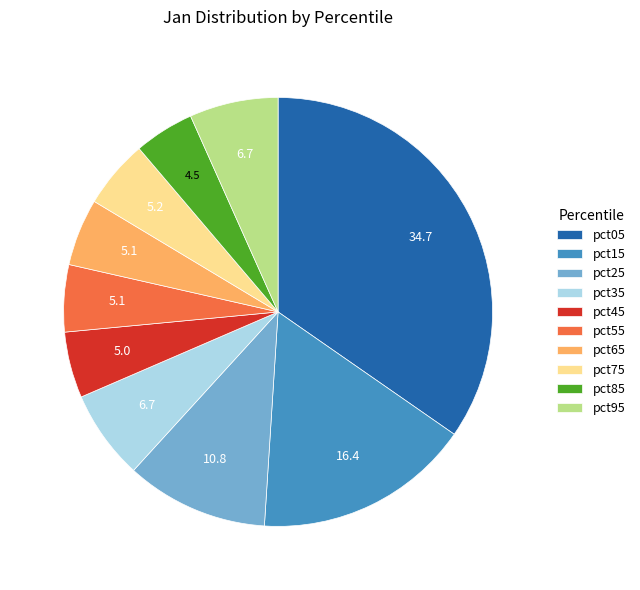

Is the sum of pct45 and pct85 greater than half?

No